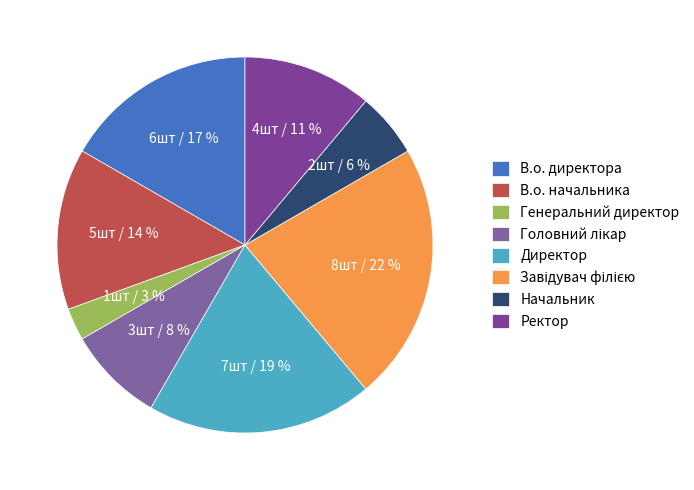

Is it true that Ректор is 11% of the pie?

True